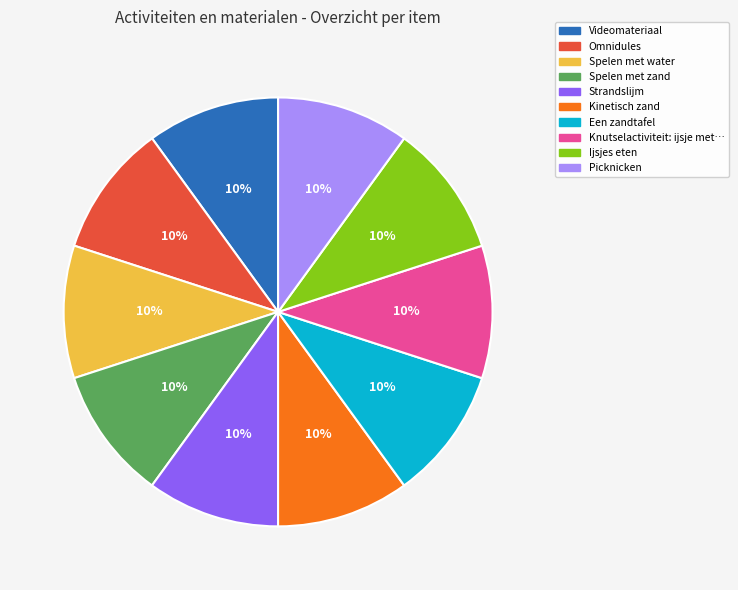

Does any single category account for the majority?

No